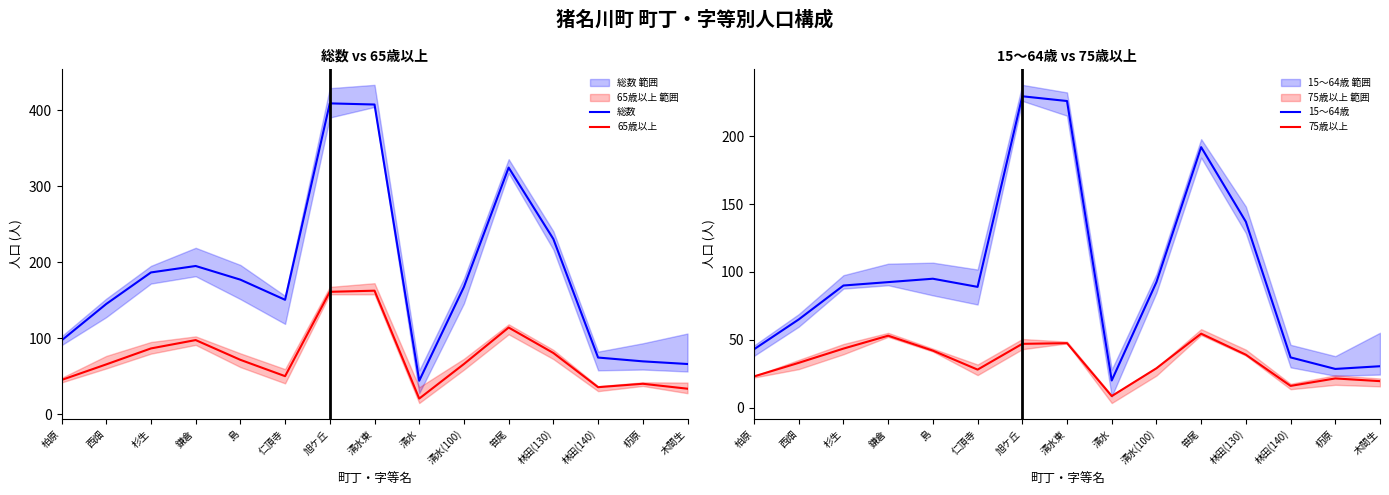

Where does the 総数 series first go above 167?

杉生